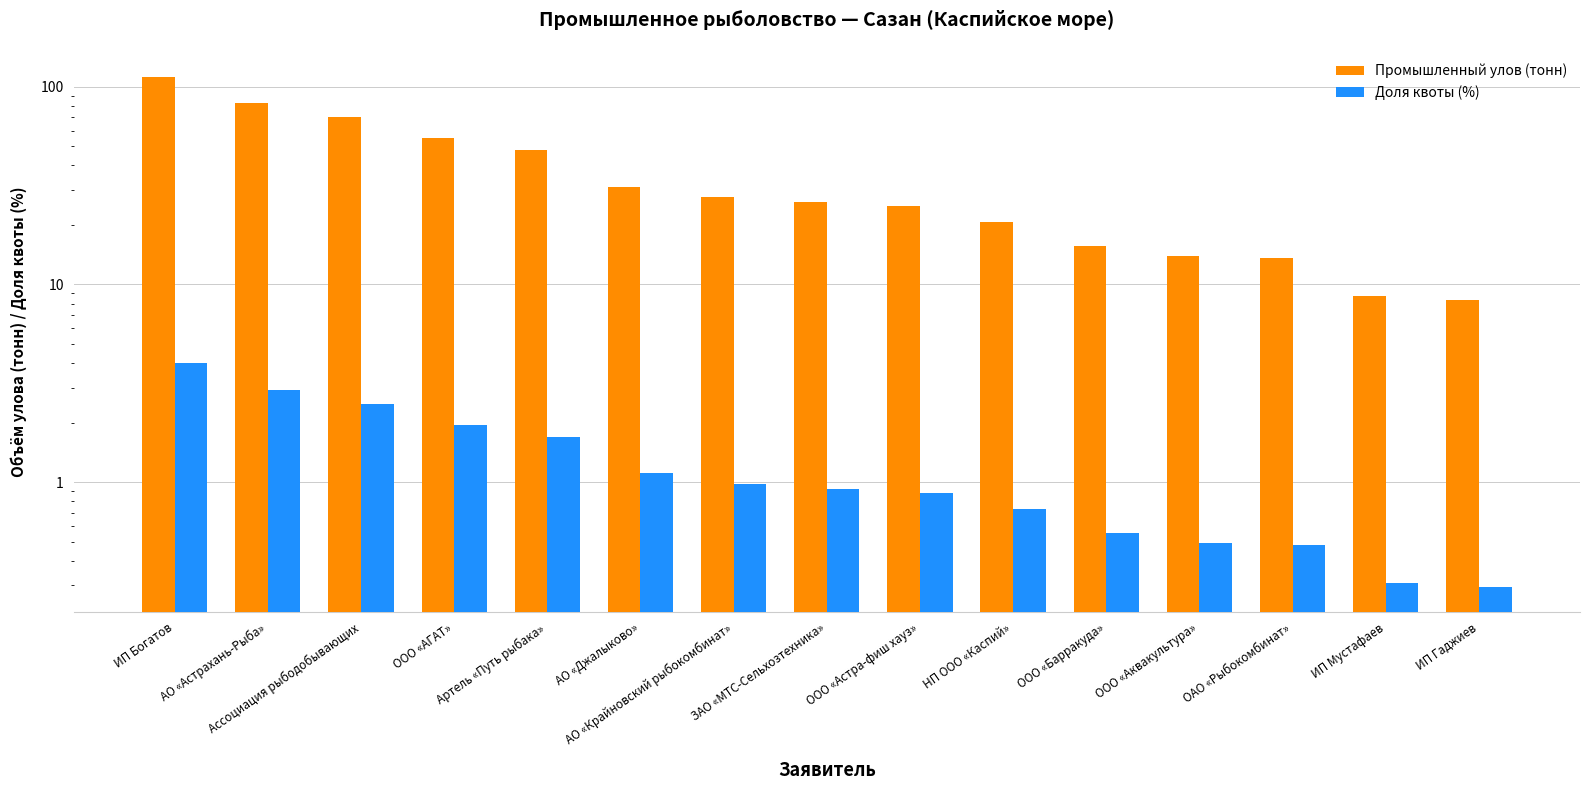

Between ООО «Барракуда» and ИП Мустафаев, which series saw the biggest shift?

Промышленный улов (тонн)